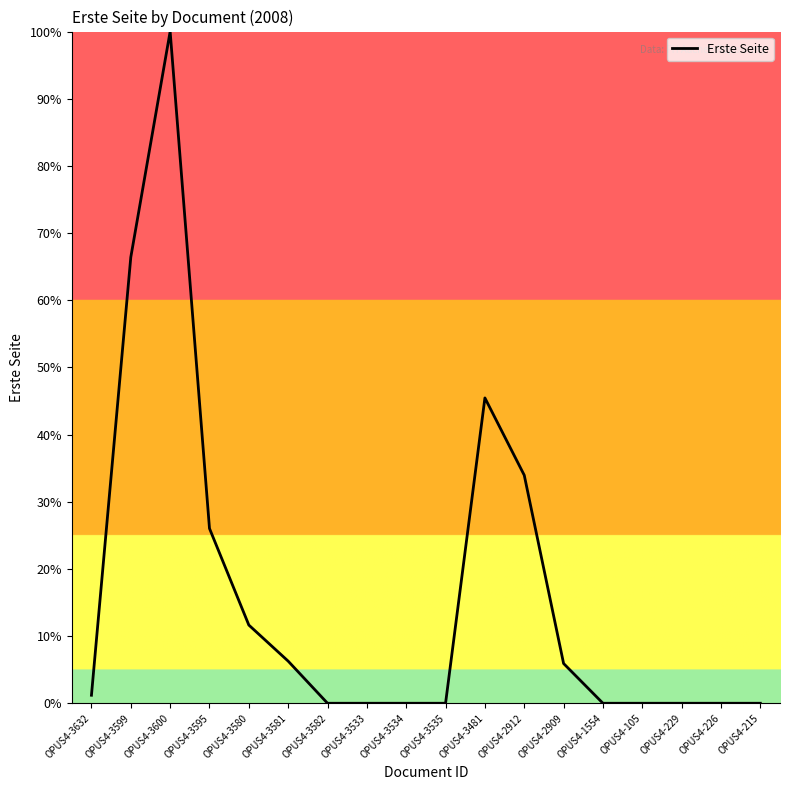

Where is the data nearest to the value 50?

OPUS4-3481